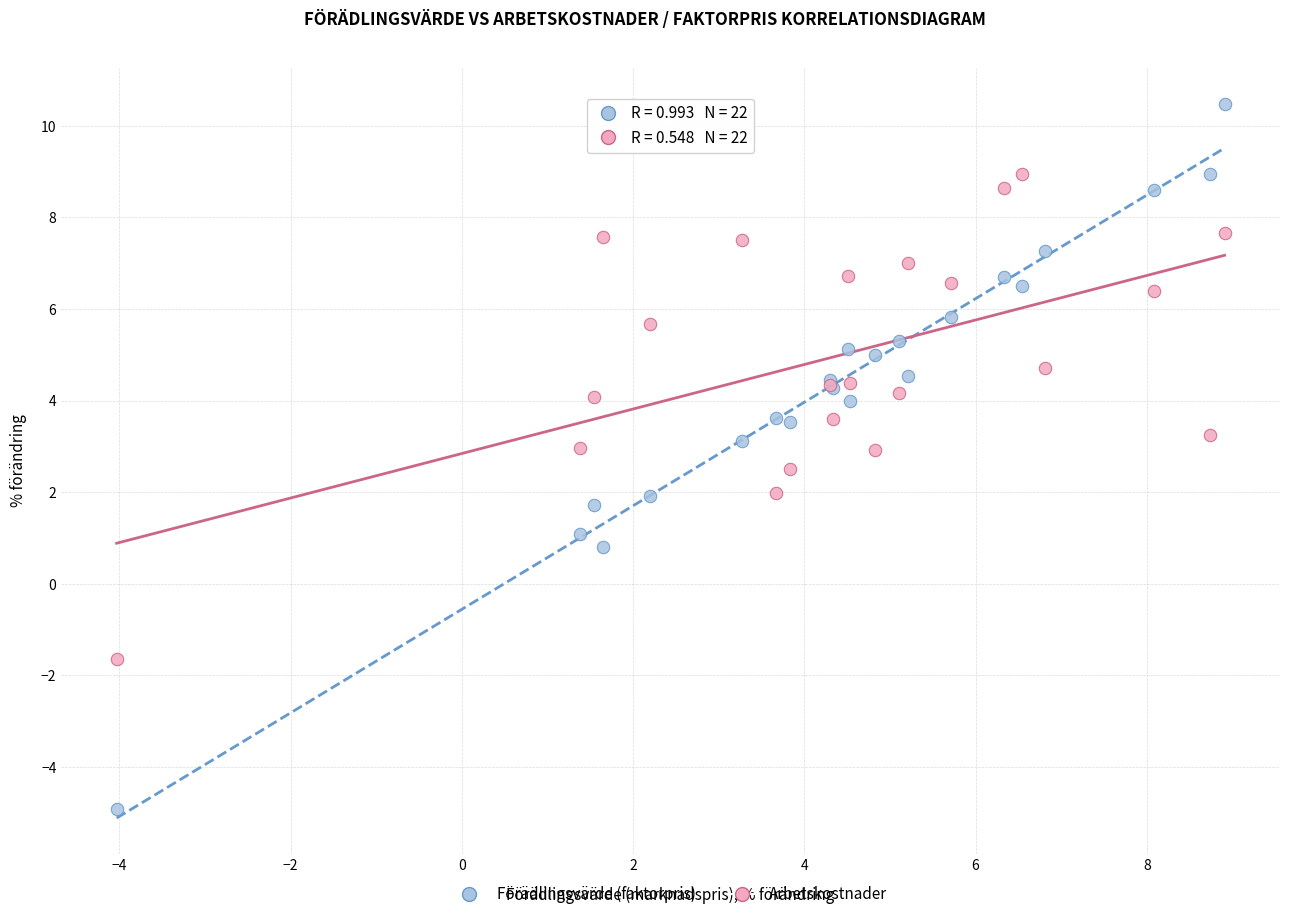

Which series contains the lowest Y value?

Förädlingsvärde (faktorpris)